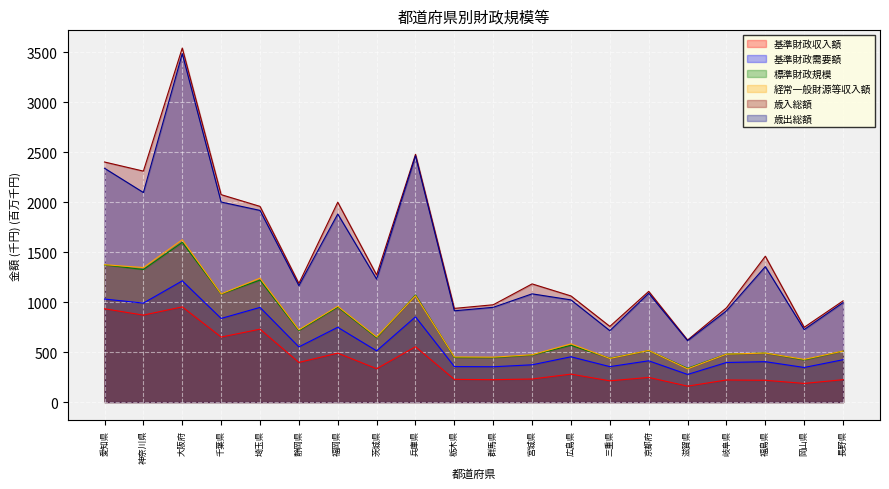

True or false: 基準財政需要額 has a value of 552.0 at 静岡県.

True